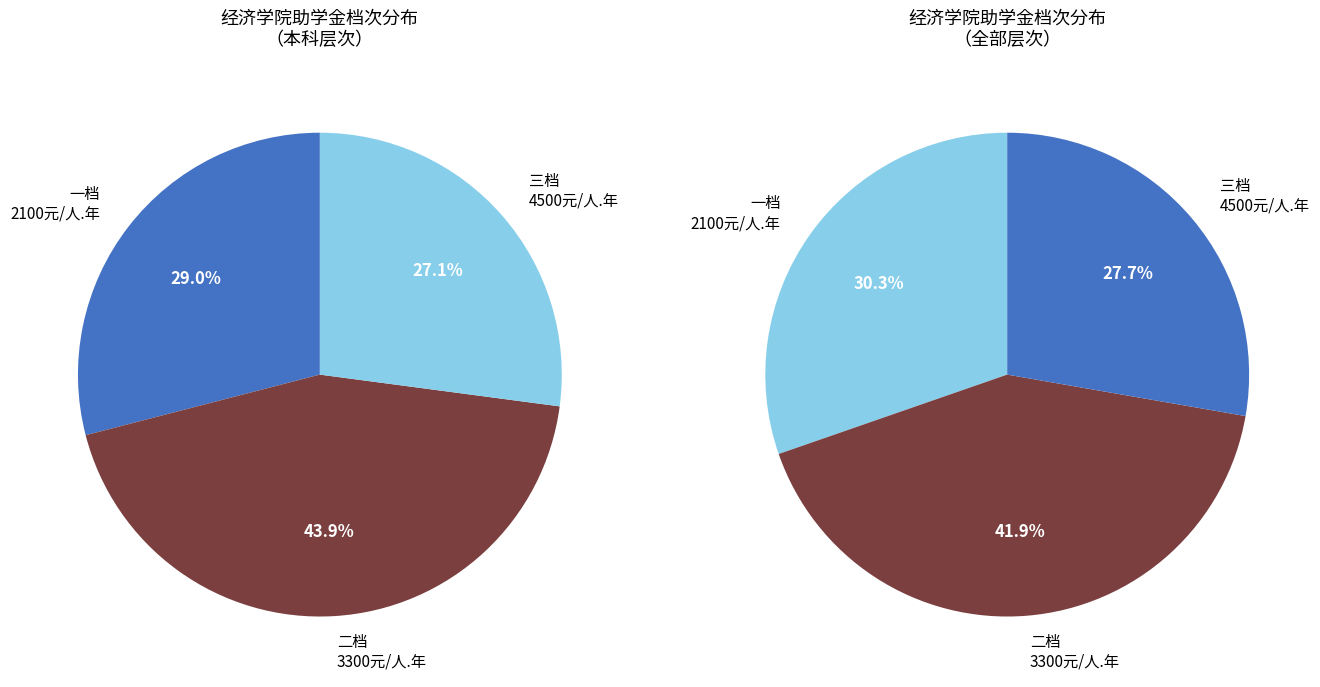

How many slices are in this pie chart?

3